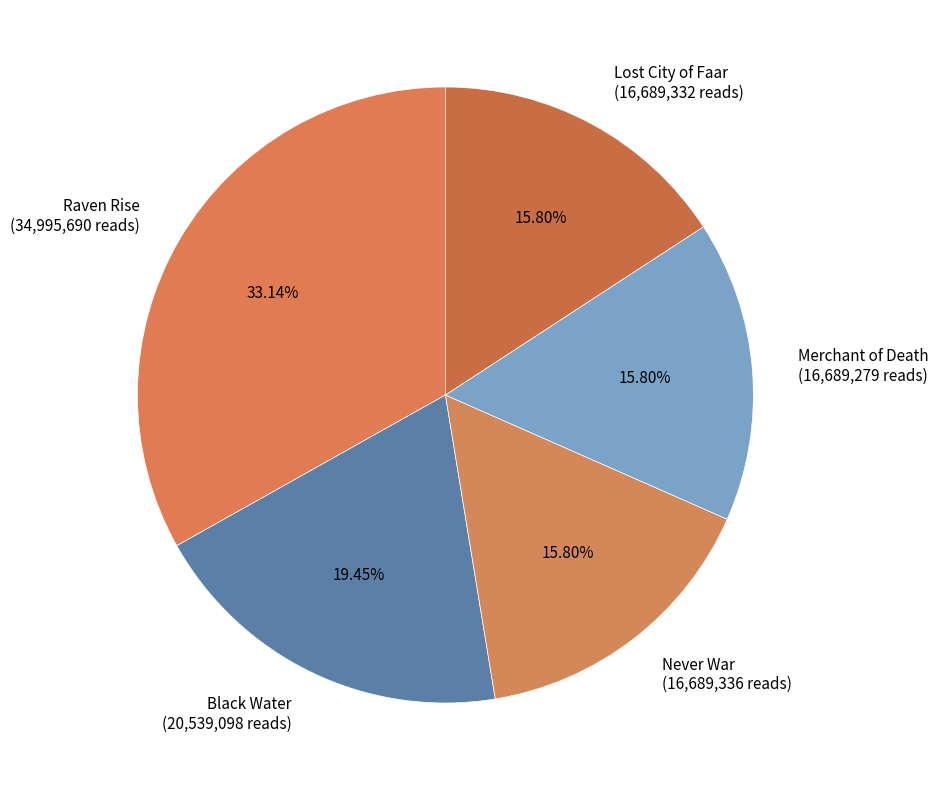

To the nearest percent, what percentage of the pie is Black Water?

19%